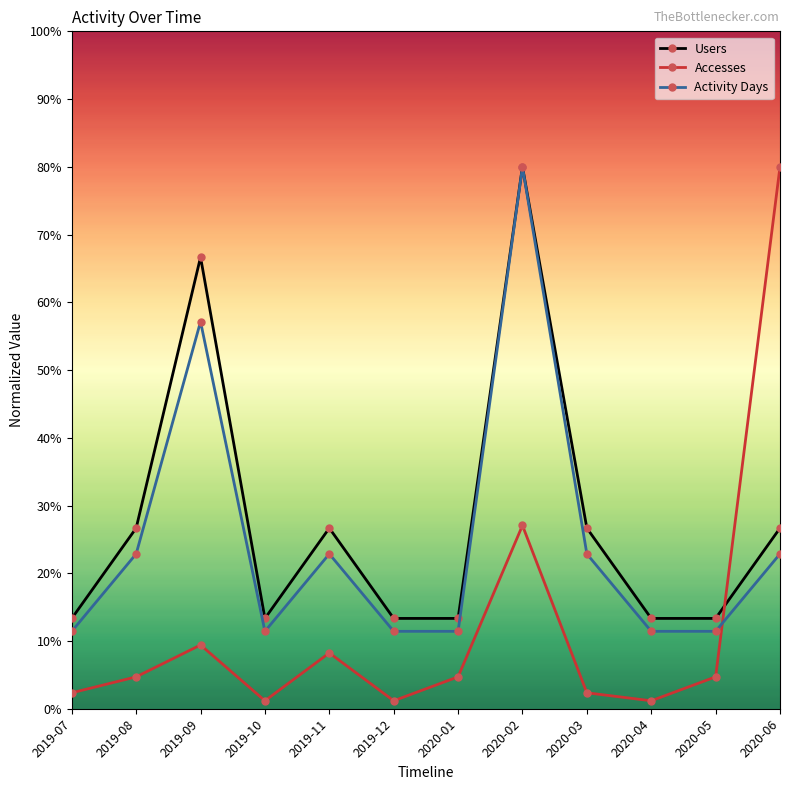

Between which two adjacent categories do Activity Days and Accesses first intersect?

2020-05 and 2020-06